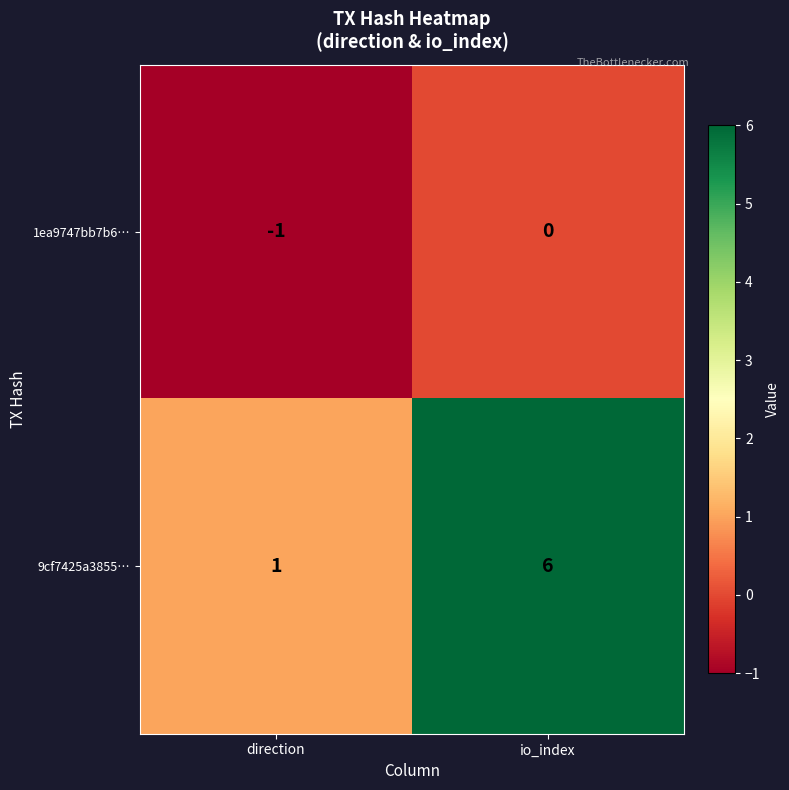

At which label is 1ea9747bb7b6… closest to 0?

io_index